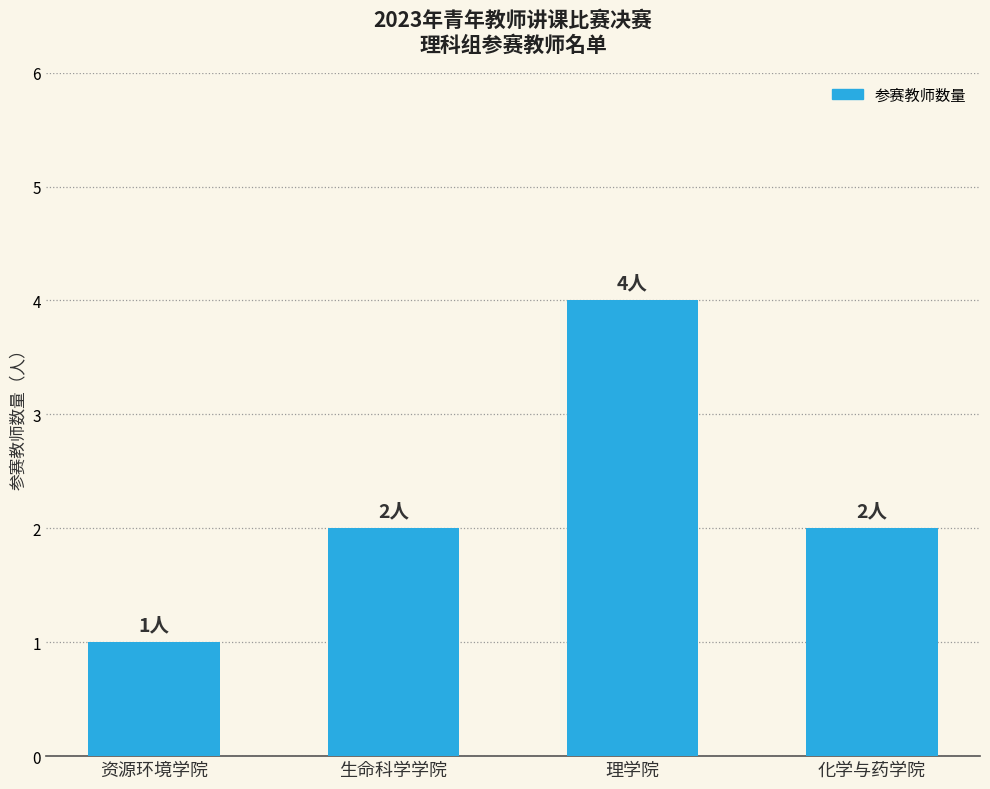

Which label corresponds to the smallest value in the chart?

资源环境学院